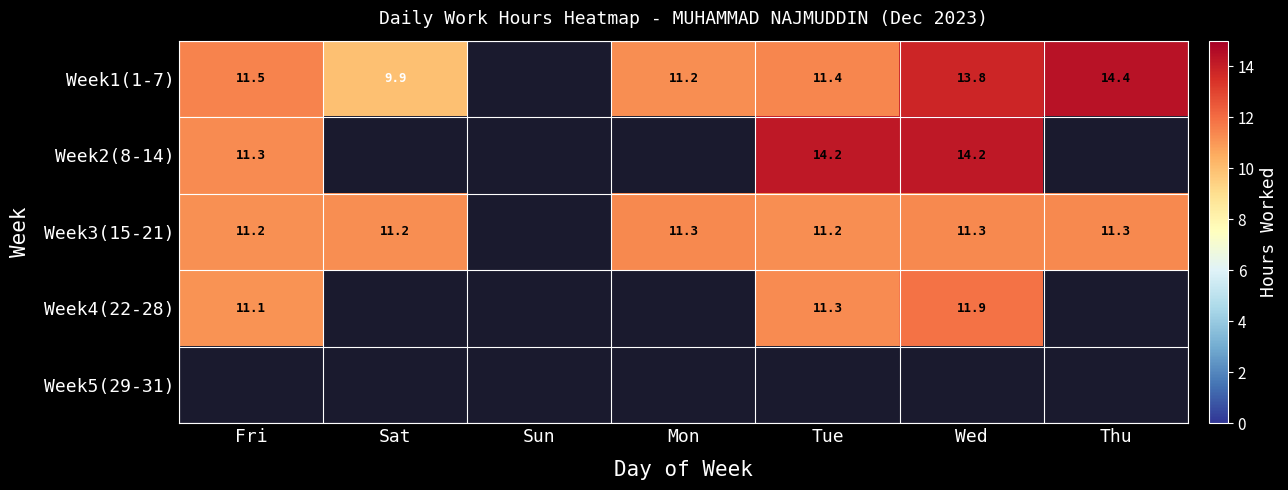

Which series has the largest range (max minus min)?

Week1(1-7)